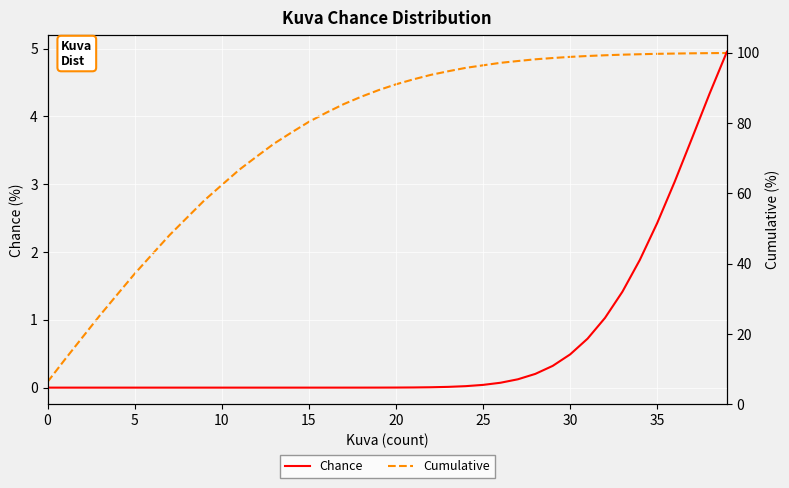

True or false: Chance has more than 0 interior local peaks.

False